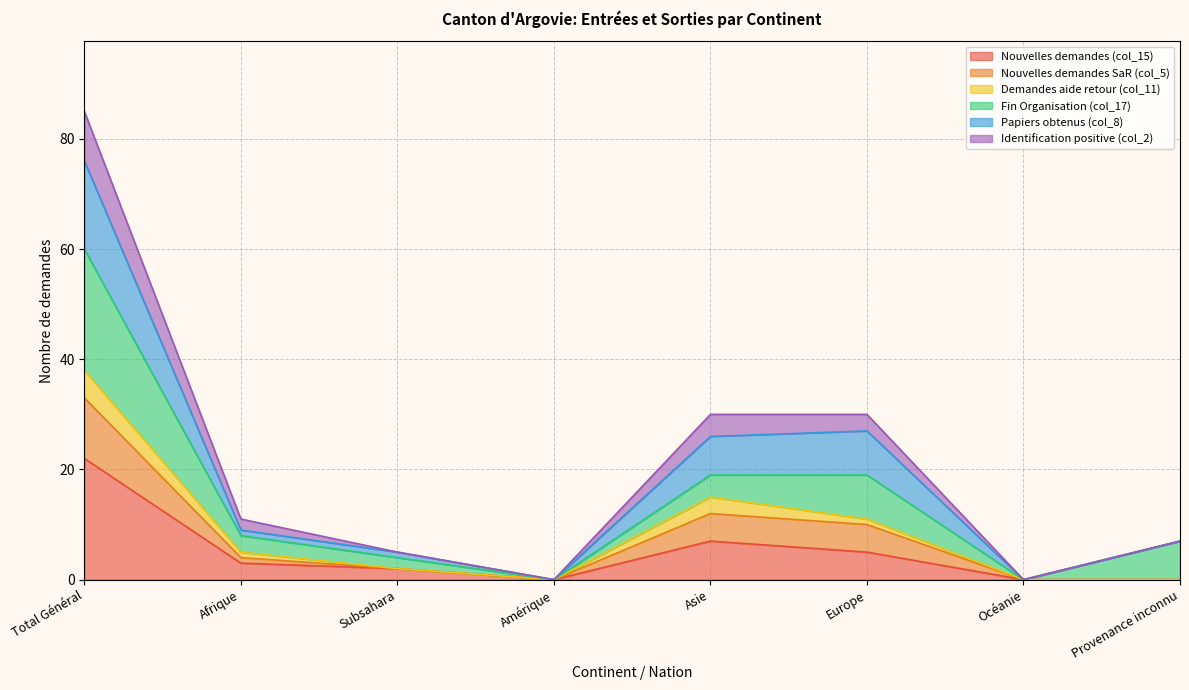

At which category is the sum across all series the highest?

Total Général